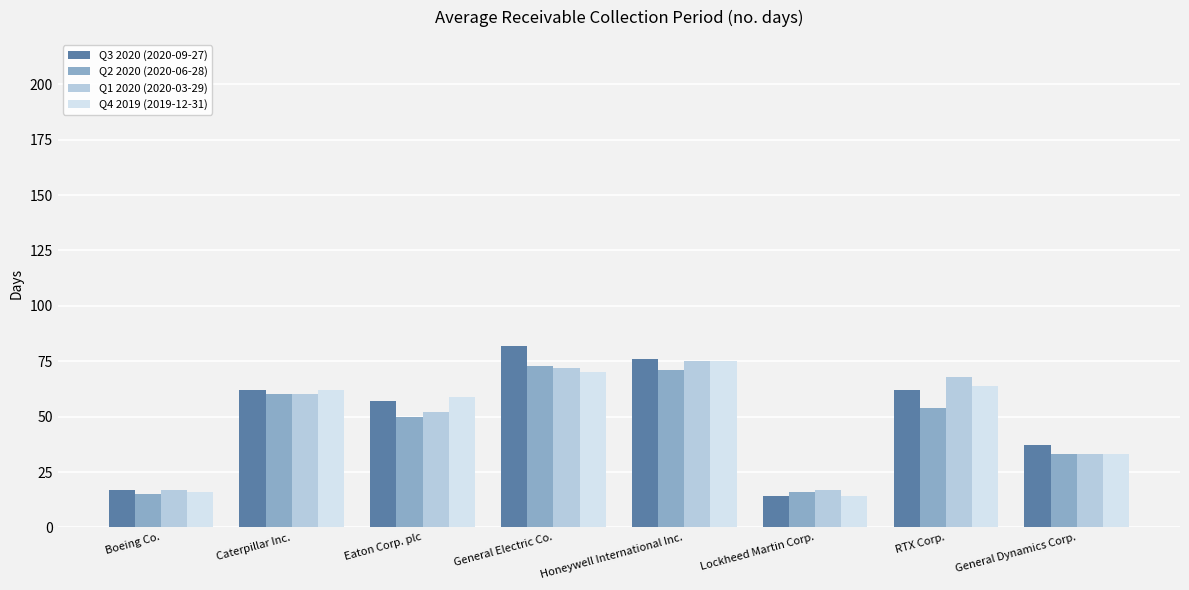

What is the total value across all series at Caterpillar Inc.?

244